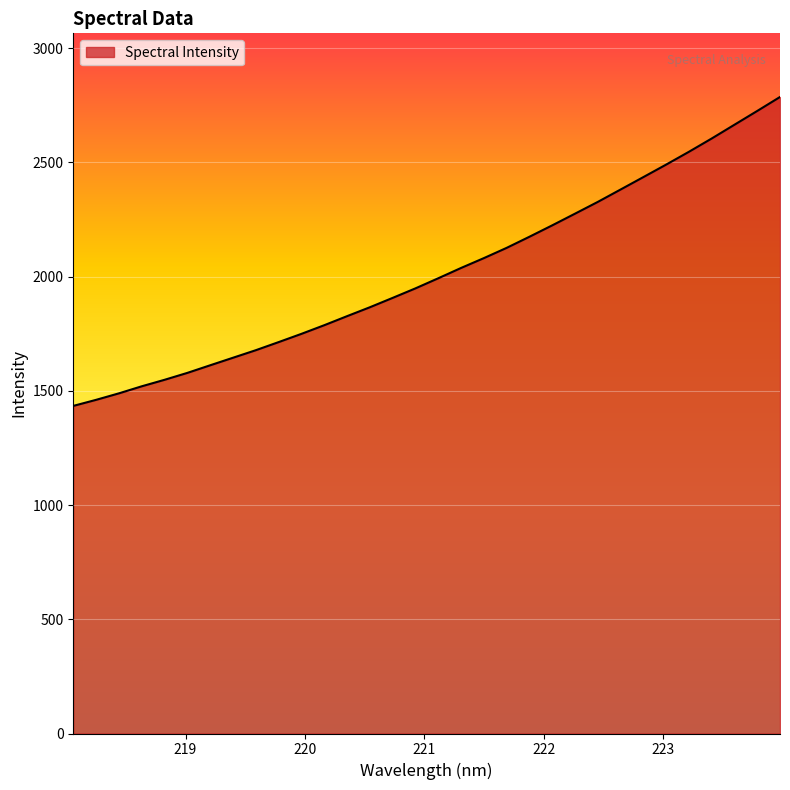

What is the maximum value shown in the chart?

2786.3